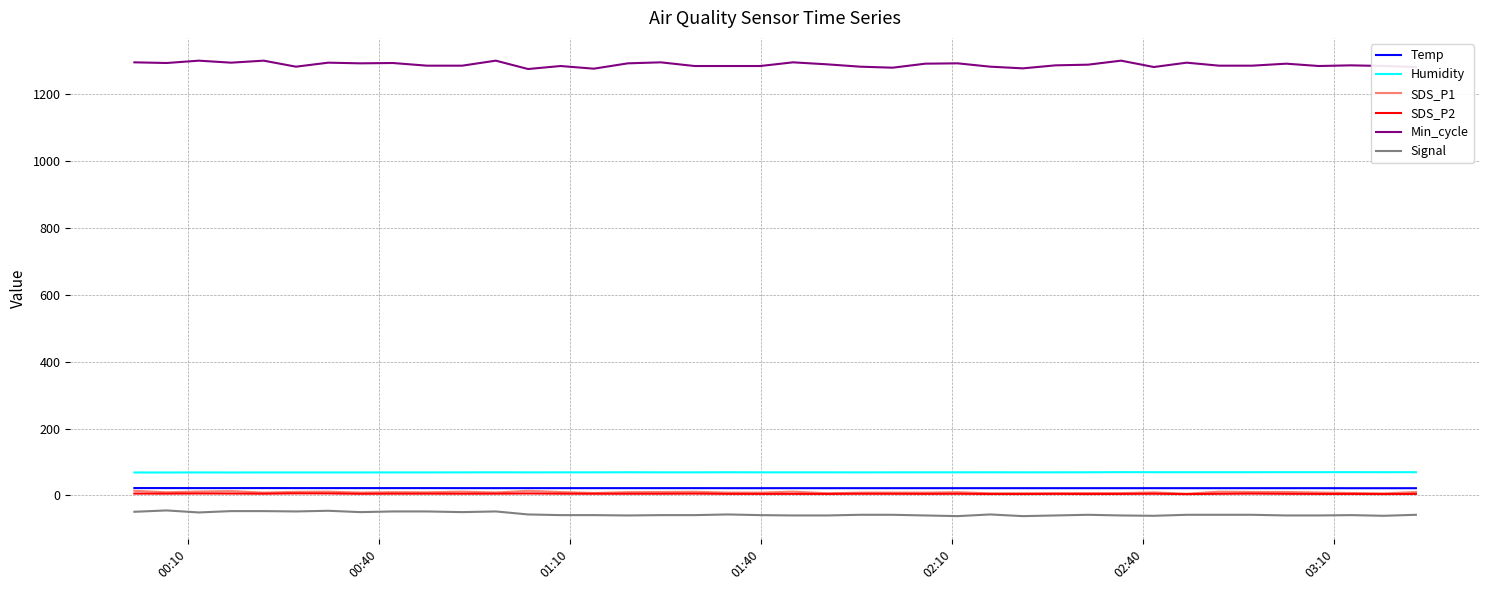

Which series has the largest range (max minus min)?

Min_cycle